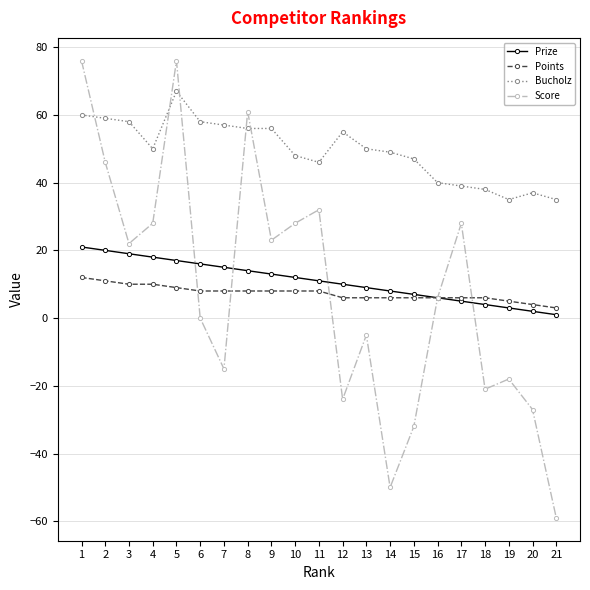

What is the maximum value for Bucholz?

67